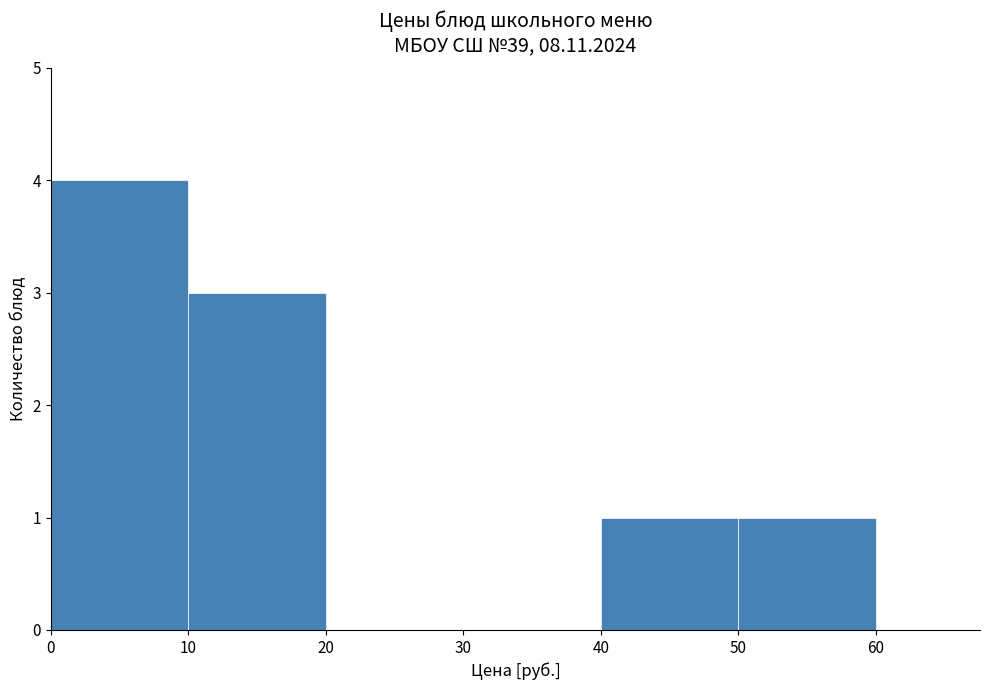

Over which range of the x-axis is the bar tallest?

0 to 10